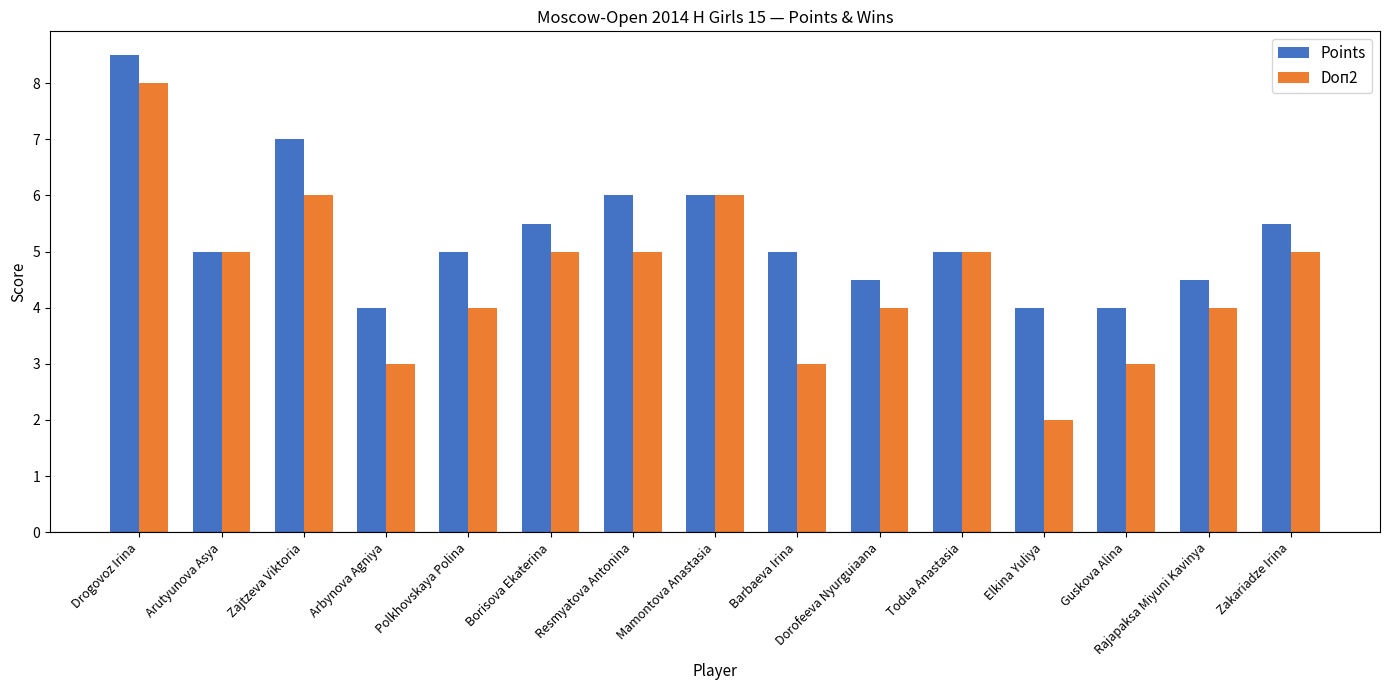

Reading left to right, list all the values displayed in this chart.

Points: Drogovoz Irina=8.5	Arutyunova Asya=5.0	Zajtzeva Viktoria=7.0	Arbynova Agniya=4.0	Polkhovskaya Polina=5.0	Borisova Ekaterina=5.5	Resmyatova Antonina=6.0	Mamontova Anastasia=6.0	Barbaeva Irina=5.0	Dorofeeva Nyurguiaana=4.5	Todua Anastasia=5.0	Elkina Yuliya=4.0	Guskova Alina=4.0	Rajapaksa Miyuni Kavinya=4.5	Zakariadze Irina=5.5
Doп2: Drogovoz Irina=8.0	Arutyunova Asya=5.0	Zajtzeva Viktoria=6.0	Arbynova Agniya=3.0	Polkhovskaya Polina=4.0	Borisova Ekaterina=5.0	Resmyatova Antonina=5.0	Mamontova Anastasia=6.0	Barbaeva Irina=3.0	Dorofeeva Nyurguiaana=4.0	Todua Anastasia=5.0	Elkina Yuliya=2.0	Guskova Alina=3.0	Rajapaksa Miyuni Kavinya=4.0	Zakariadze Irina=5.0